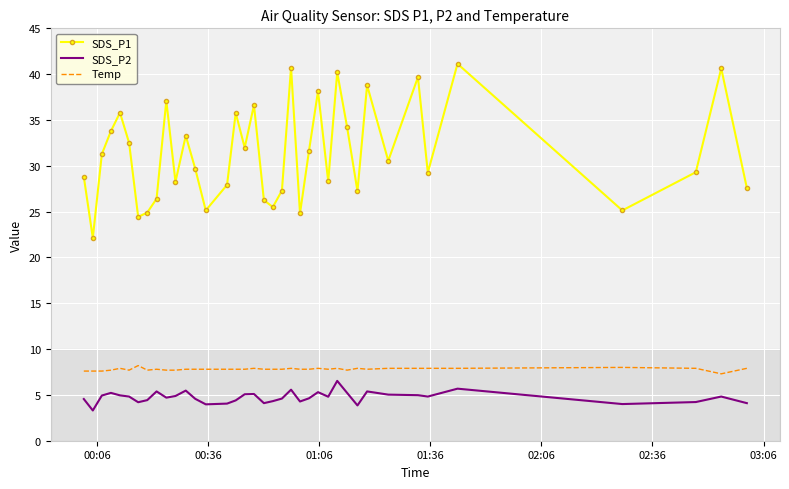

Which series has the largest total across all categories?

SDS_P1